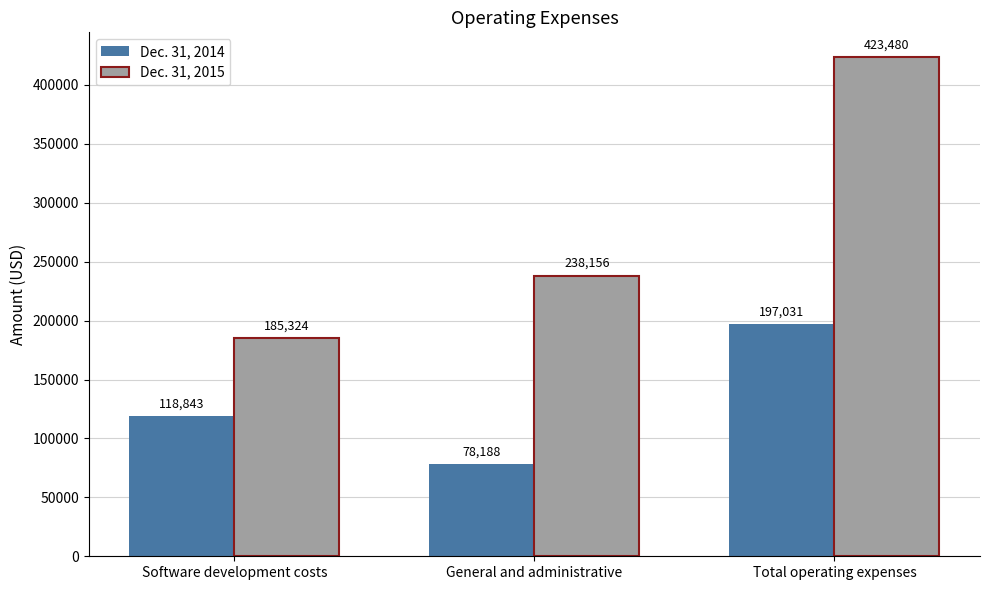

Which series has the largest total across all categories?

Dec. 31, 2015